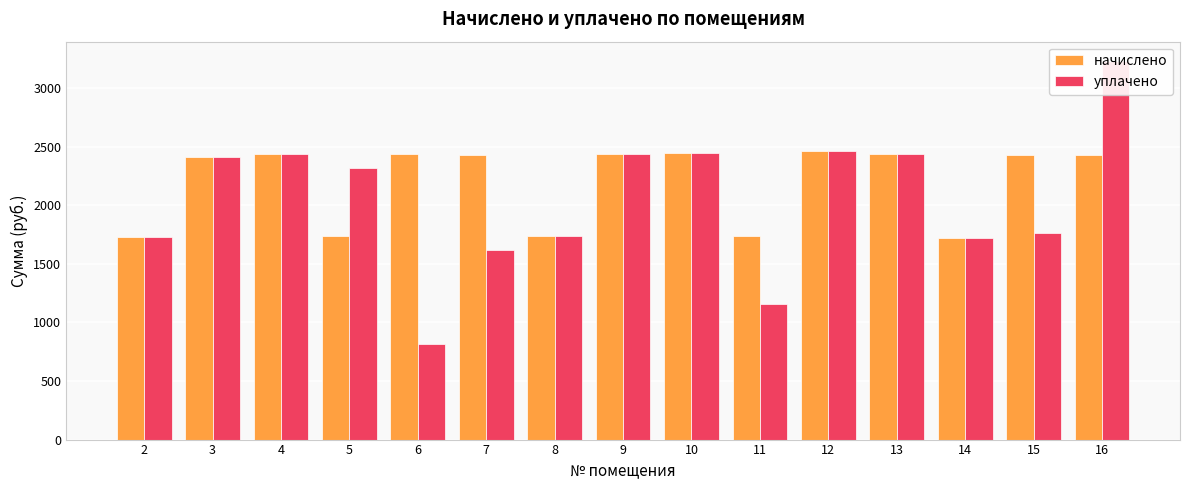

What is the value of the начислено bar at the 6th from the left?

2426.0